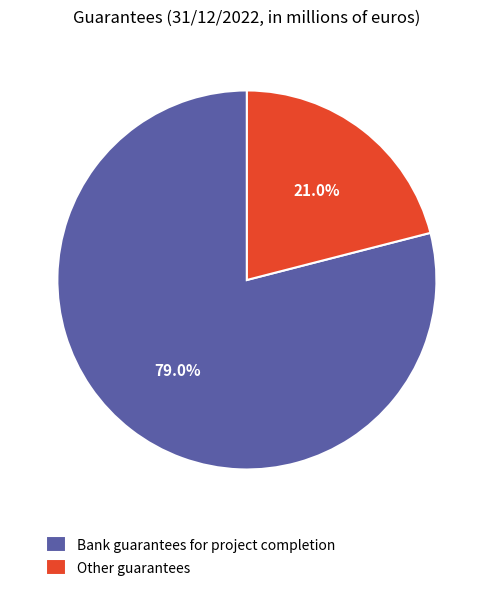

The Other guarantees slice represents 21% of the pie. True or false?

True